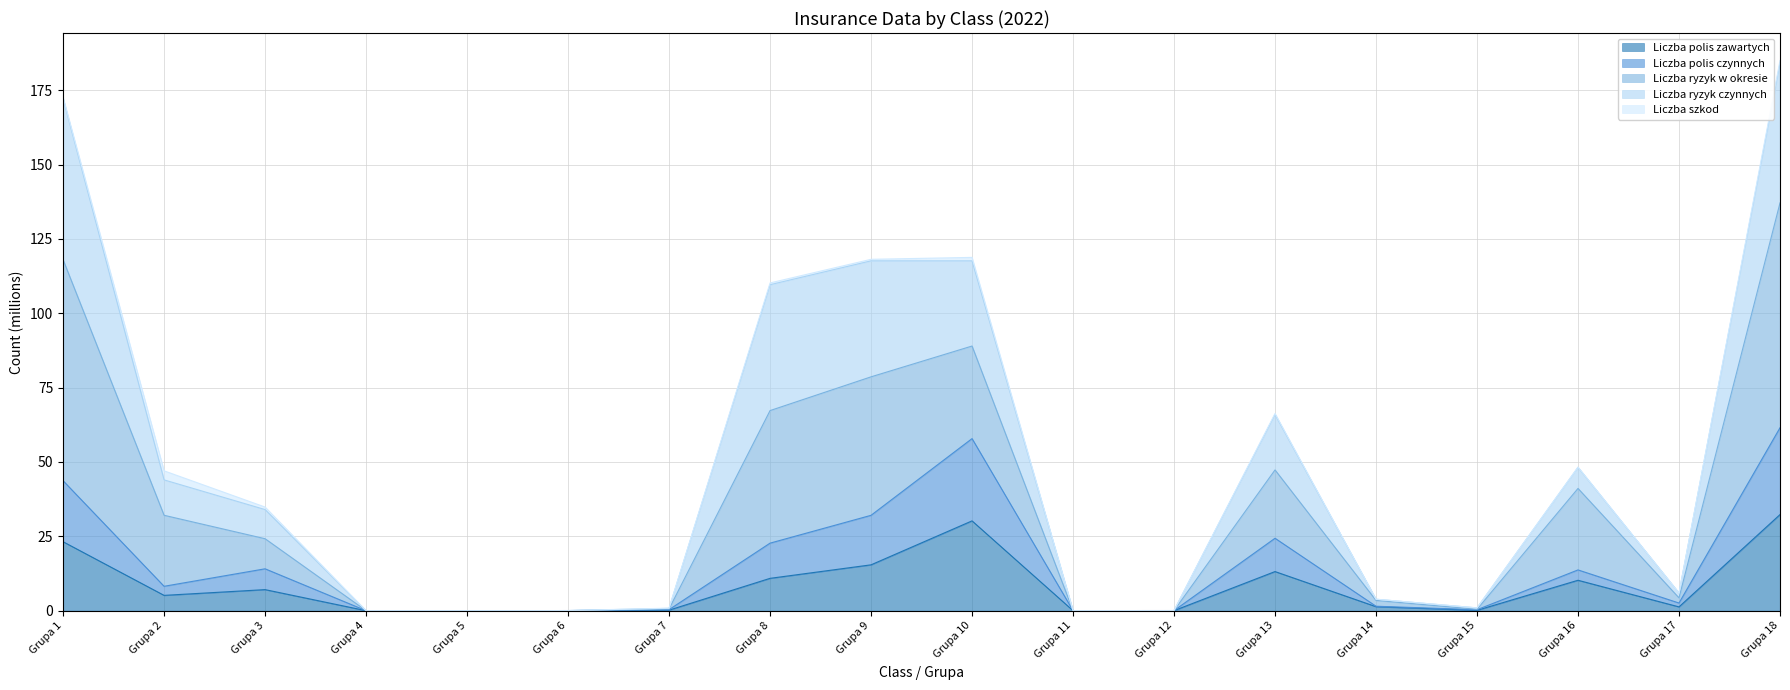

At which label does Liczba polis zawartych first exceed 5?

Grupa 1